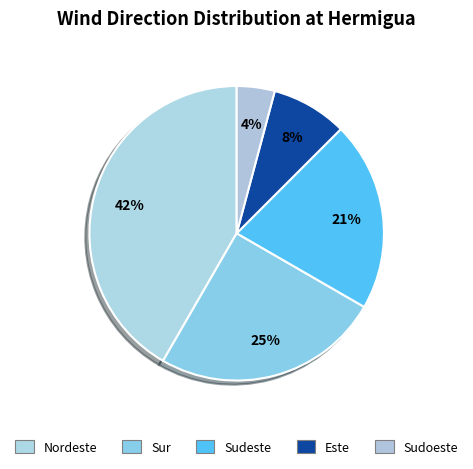

How many segments does this pie chart have?

5